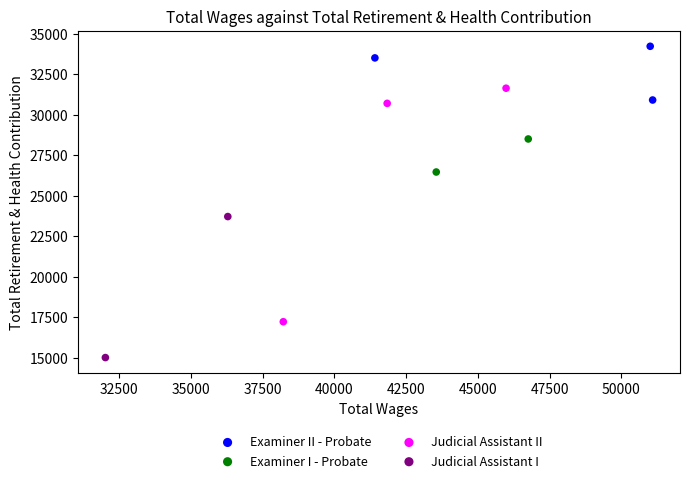

Which series contains the highest Y value?

Examiner II - Probate